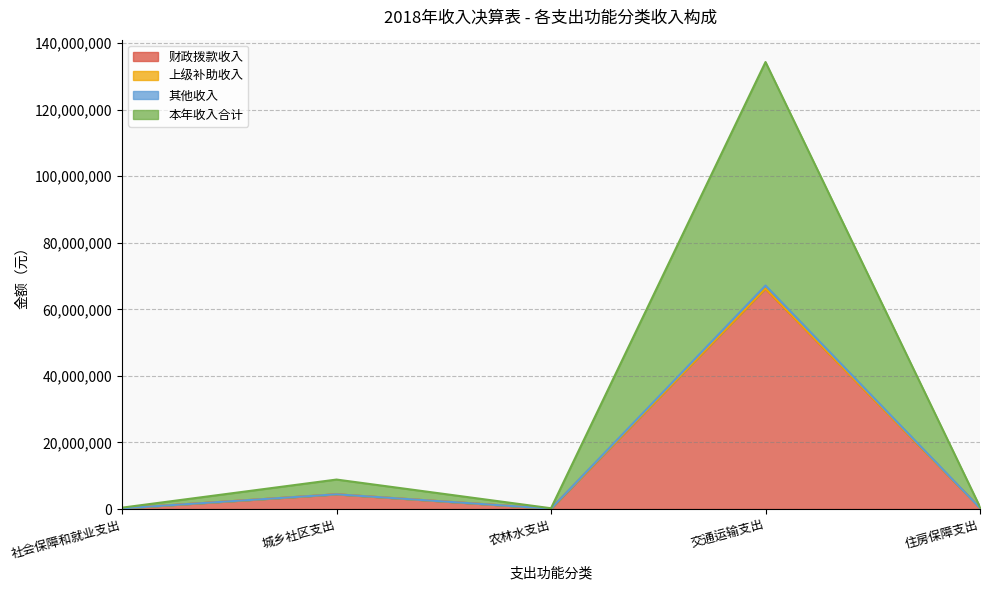

Where does the 其他收入 series first go above 619600?

城乡社区支出